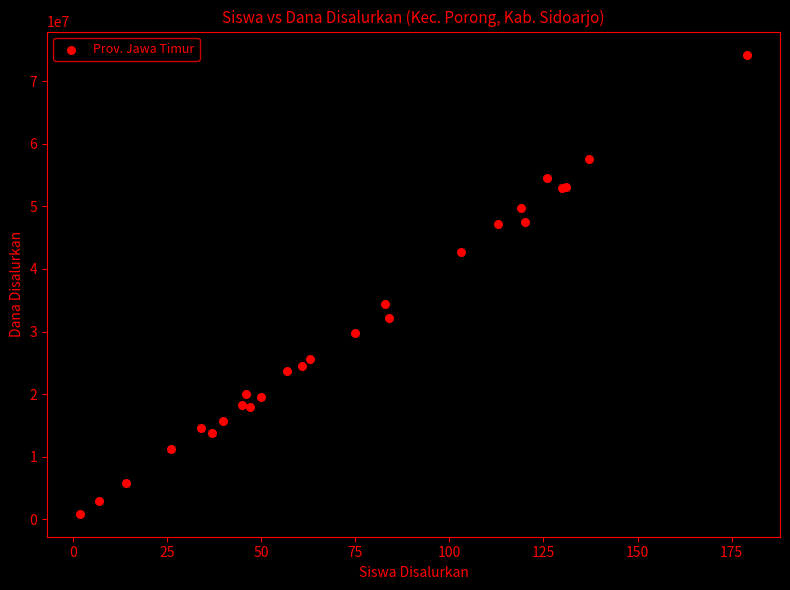

What Y value in the scatter plot is closest to 37575000?

34425000